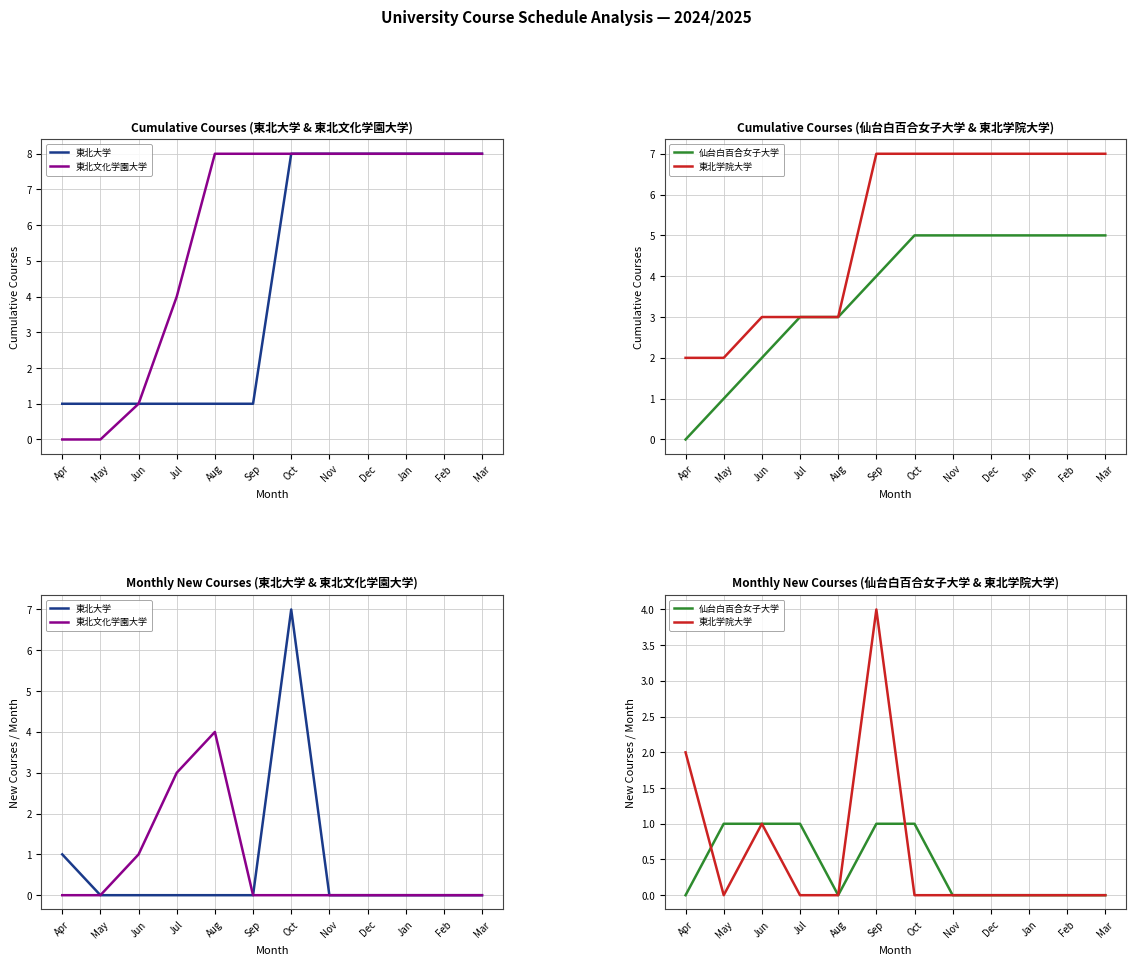

What position from the right is Mar?

1